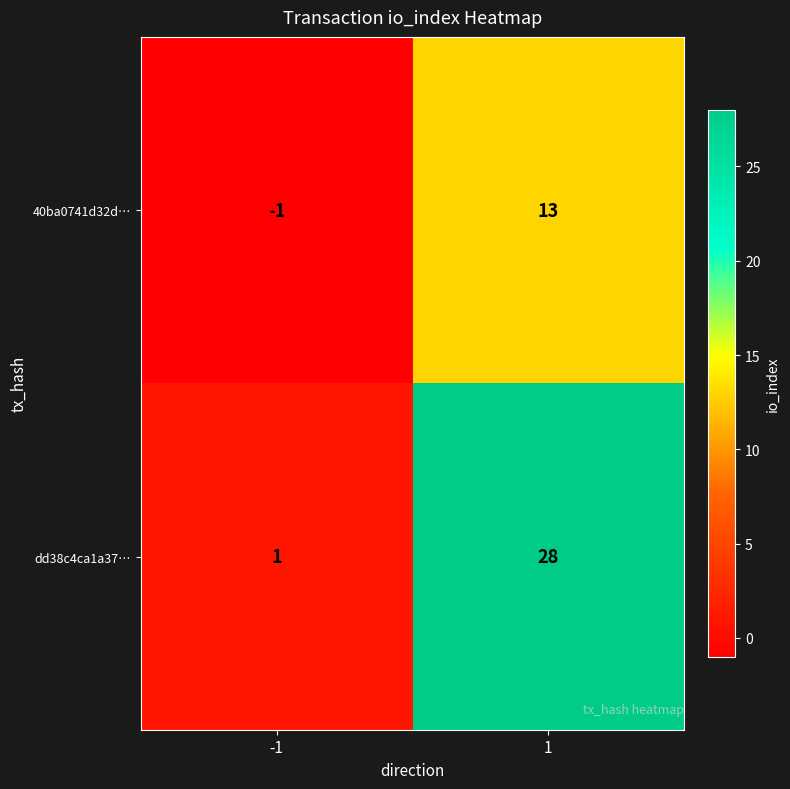

At how many categories does at least one series exceed 4?

1